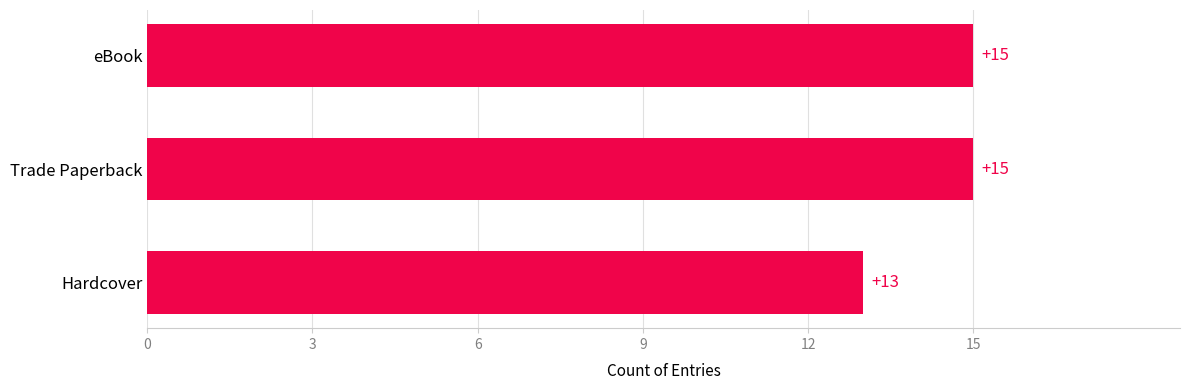

Are the bars horizontal?

Yes